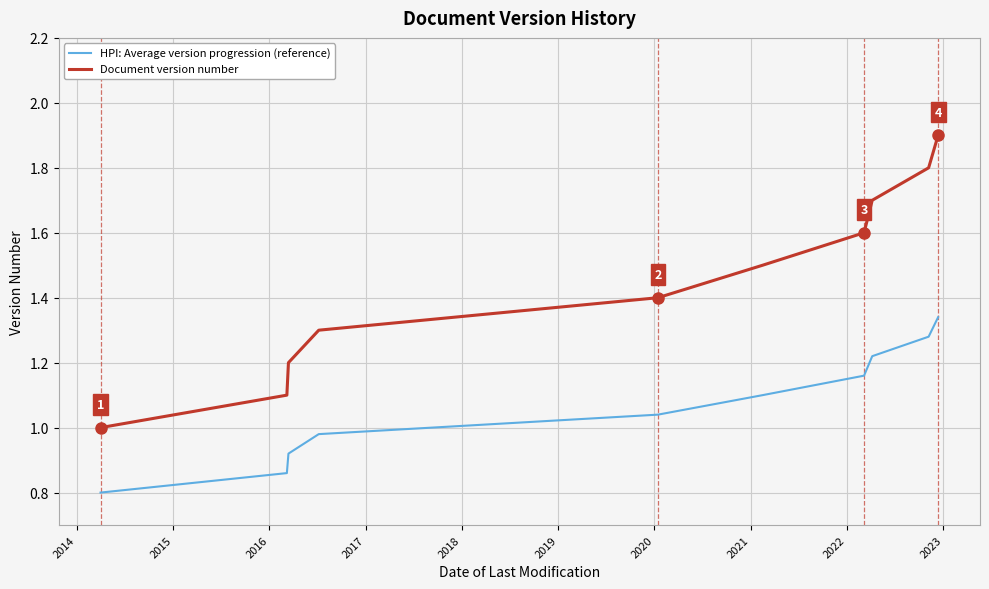

True or false: HPI: Average version progression (reference) and Document version number intersect in this chart.

False